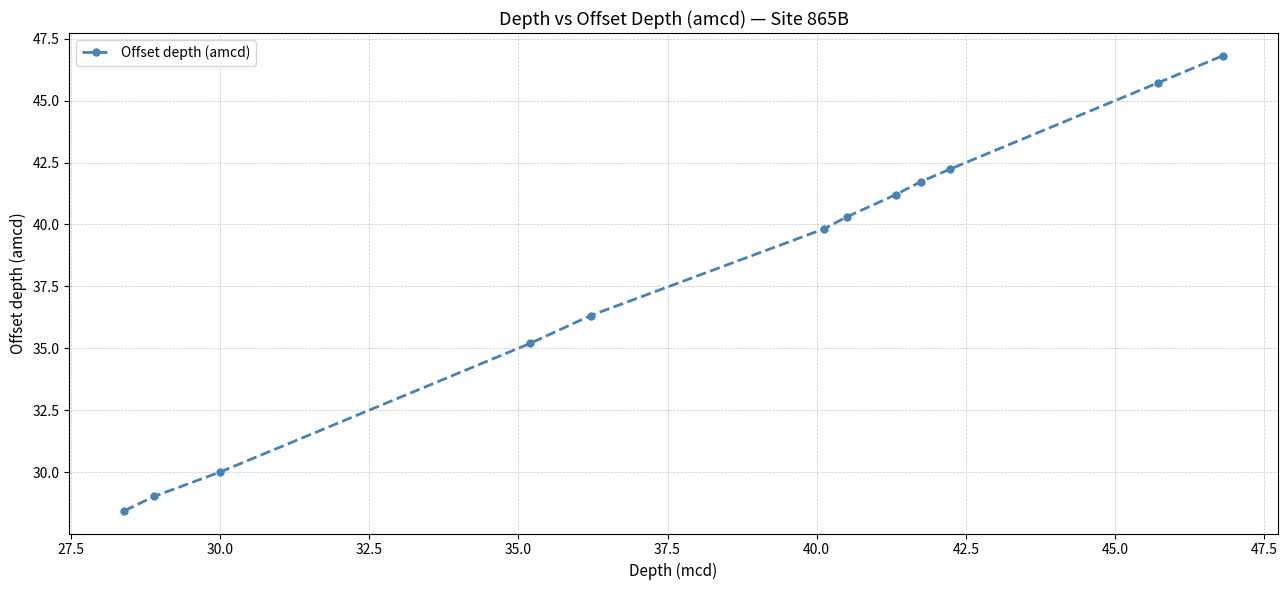

True or false: the data has more than 1 interior local peaks.

False